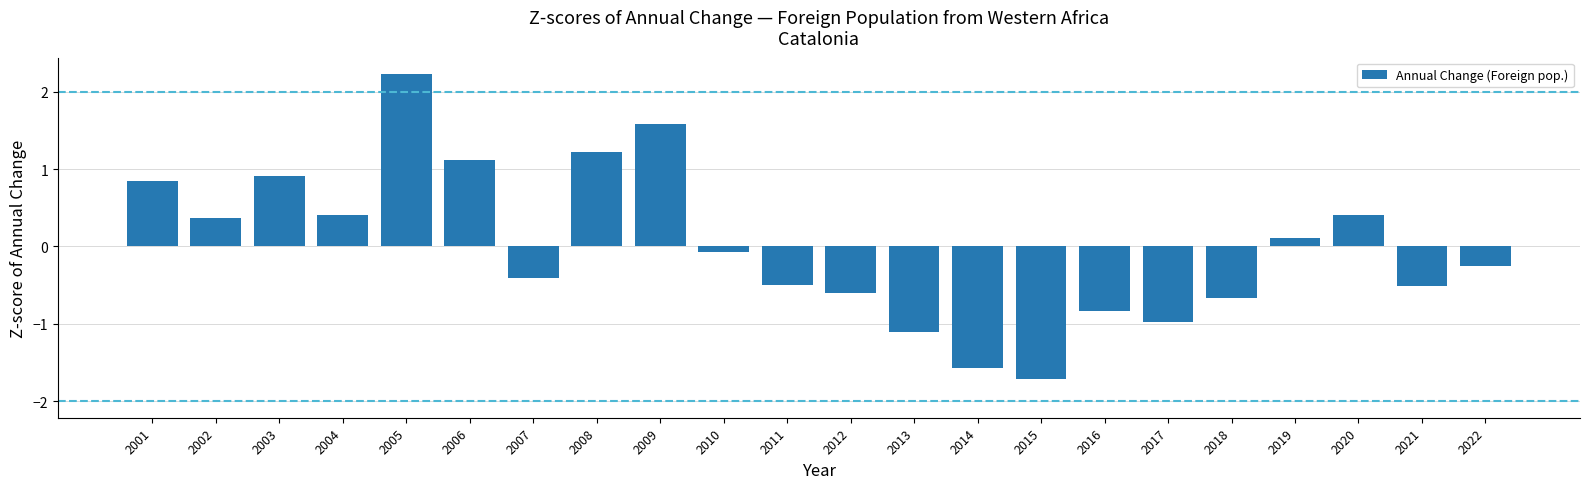

How many values exceed 0?

10